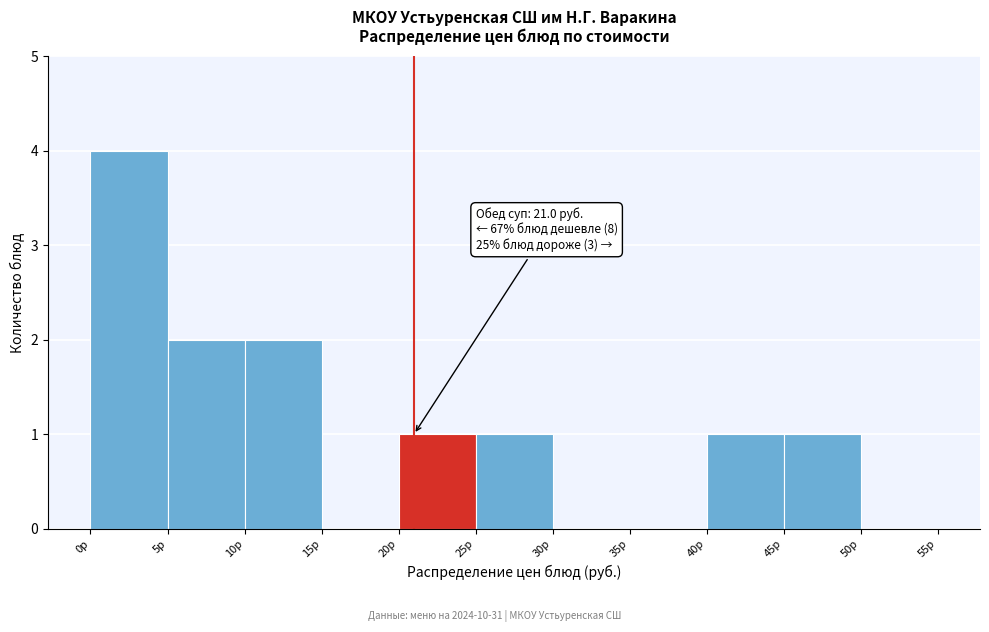

Which range on the x-axis has the tallest bar?

0 to 5